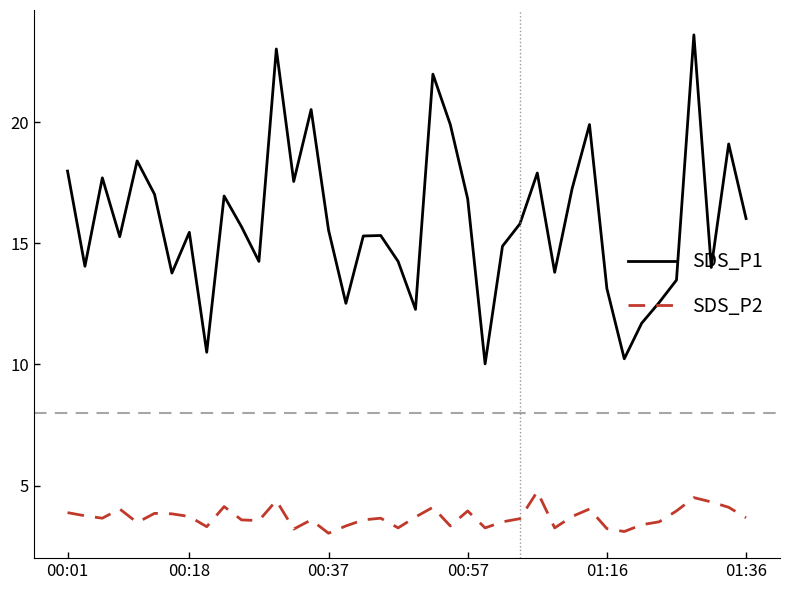

At how many categories does at least one series exceed 9?

40